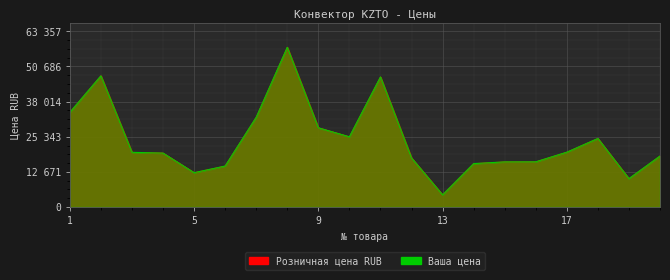

Reading left to right, transcribe all the data shown in this chart.

Розничная цена RUB: 34136	47311	19716	19443	12377	14766	32365	57598	28569	25319	46911	17686	4370	15644	16271	16293	19767	24716	10221	18379
Ваша цена: 34136	47311	19716	19443	12377	14766	32365	57598	28569	25319	46911	17686	4370	15644	16271	16293	19767	24716	10221	18379